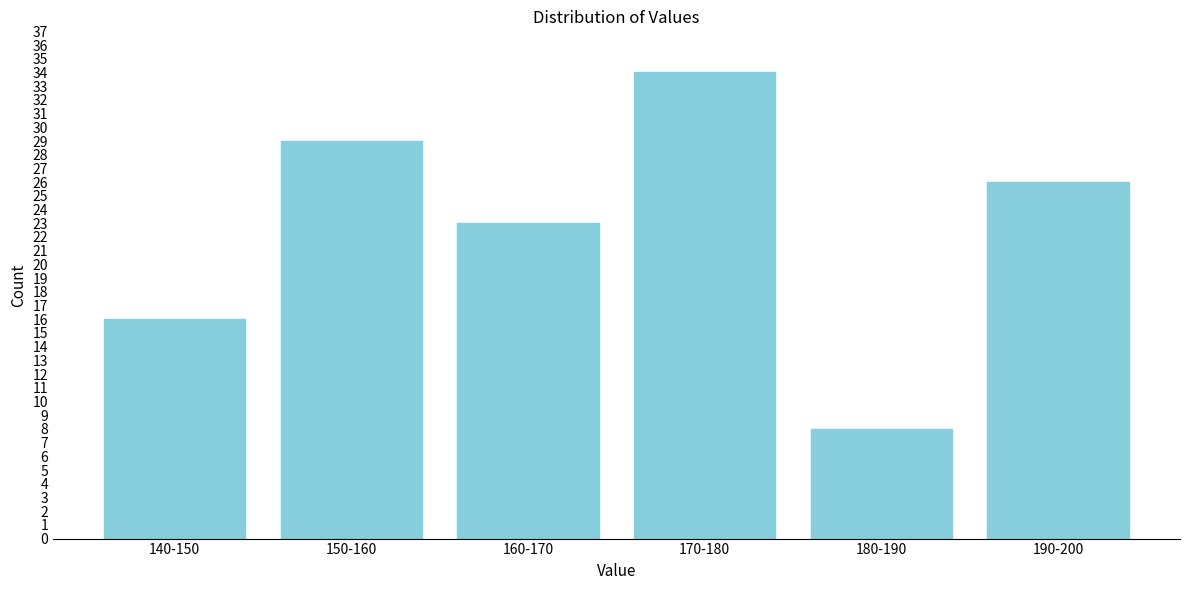

Reading left to right, extract all data points from this chart.

16	29	23	34	8	26